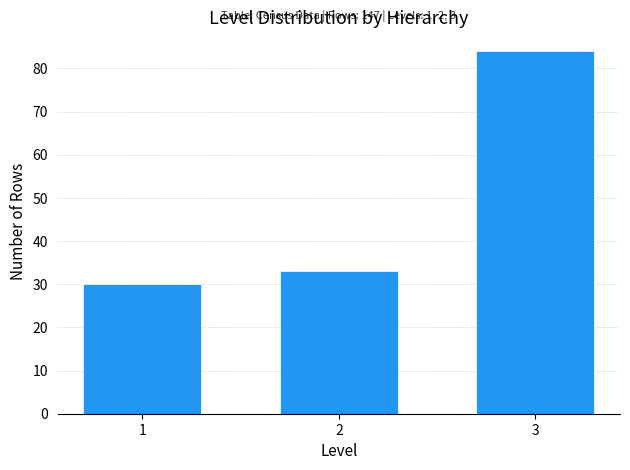

Reading left to right, extract all data points from this chart.

30	33	84